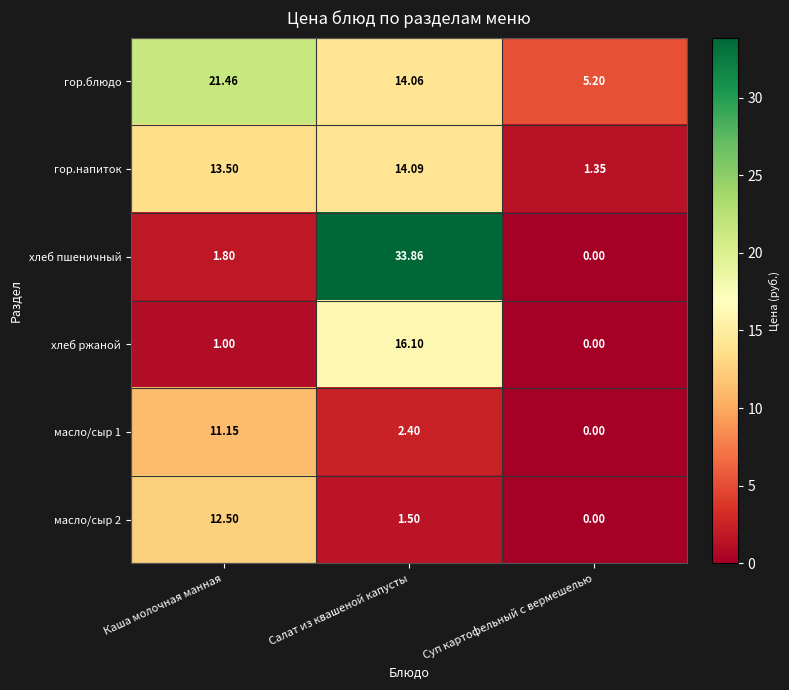

Rank the categories by гор.блюдо value from highest to lowest.

Каша молочная манная, Салат из квашеной капусты, Суп картофельный с вермешелью